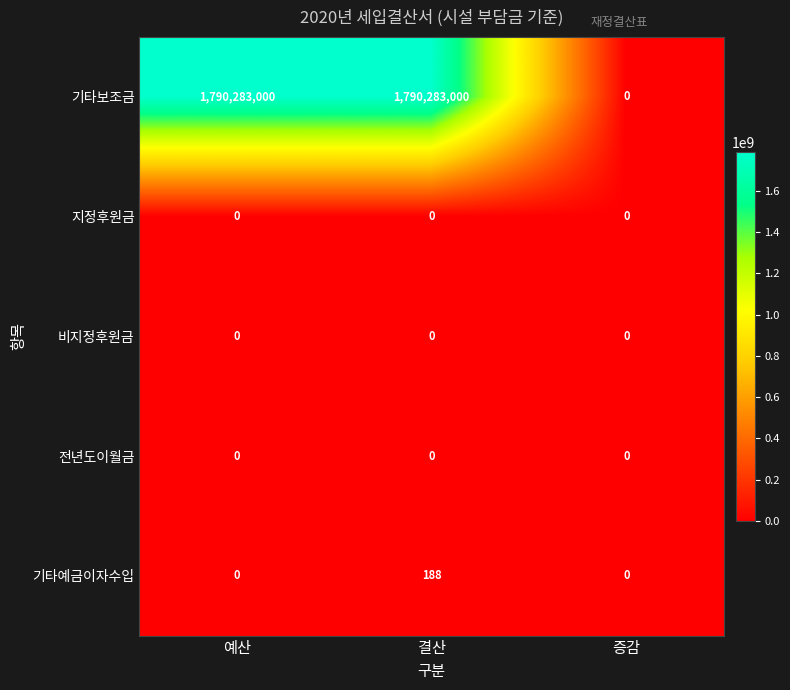

Between 예산 and 증감, which series saw the biggest shift?

기타보조금